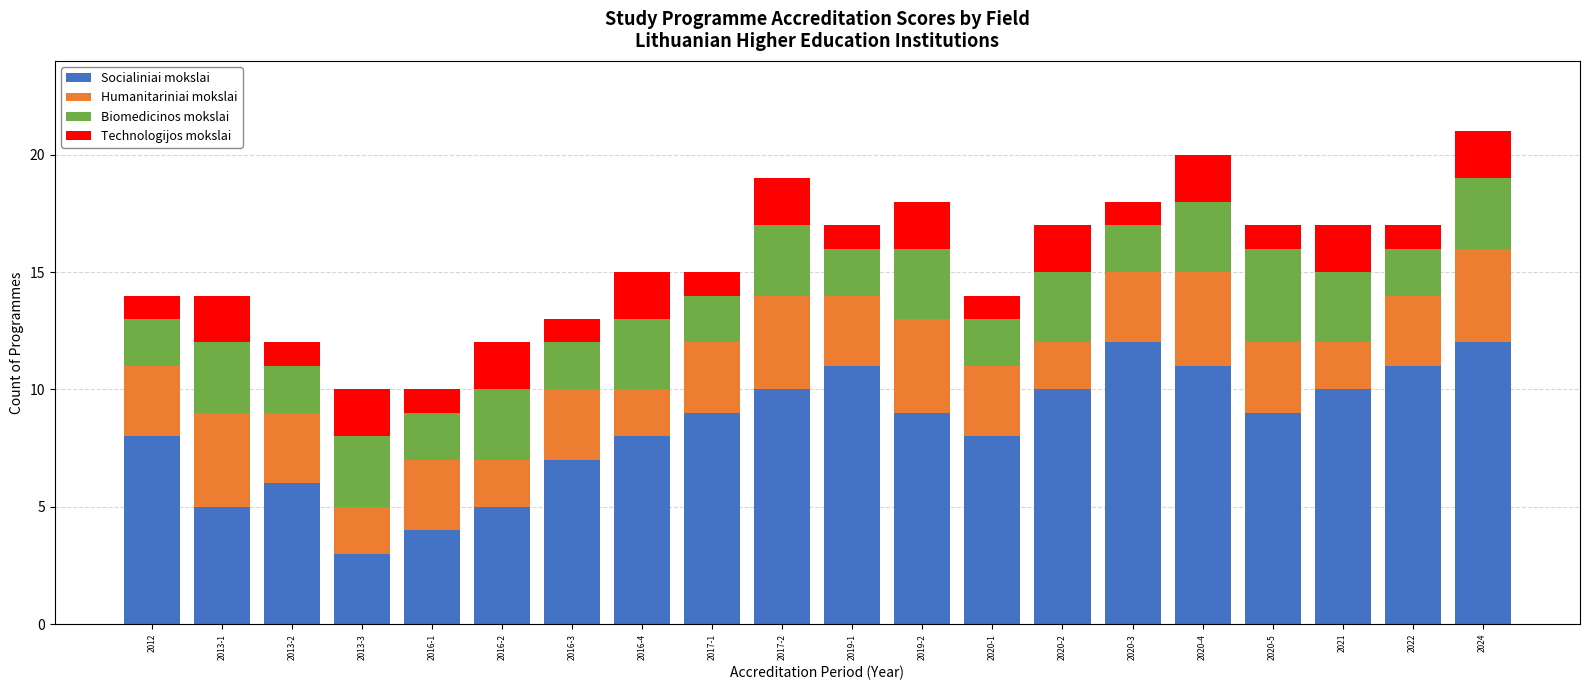

What is the average value of the Socialiniai mokslai series?

8